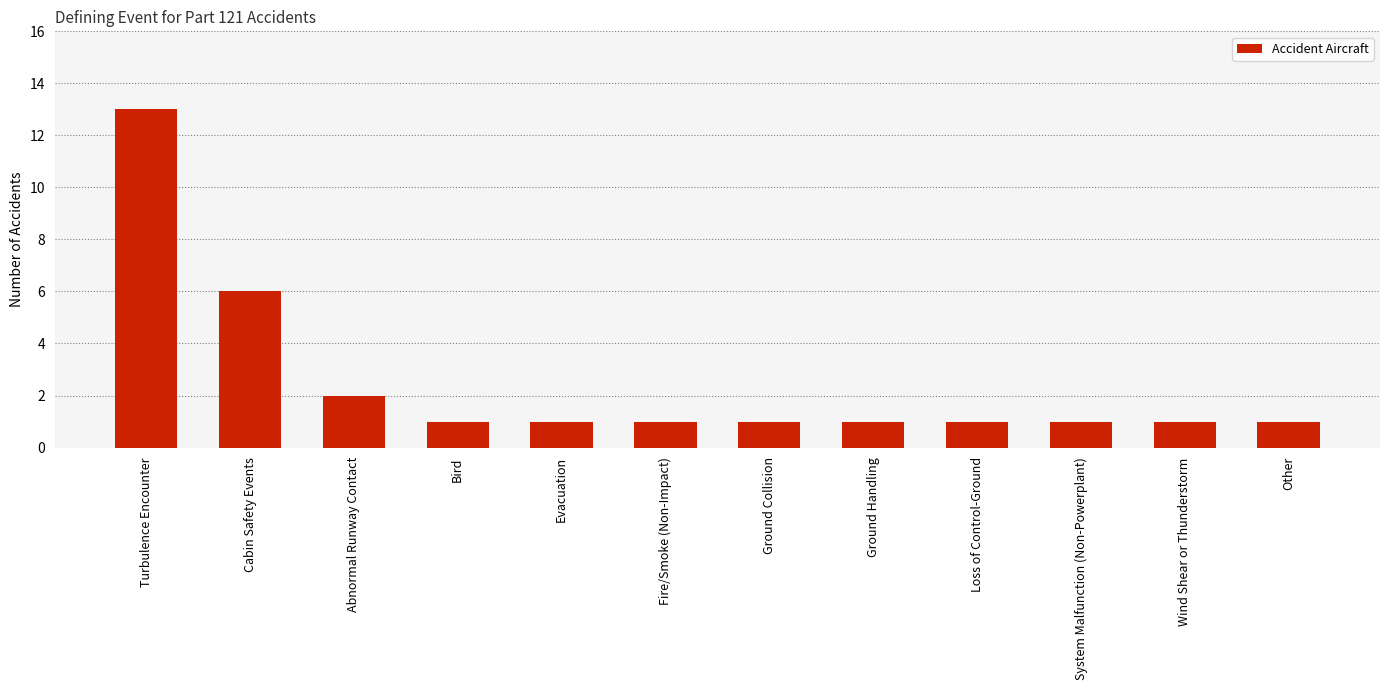

What is the value of the 12th bar from the left?

1